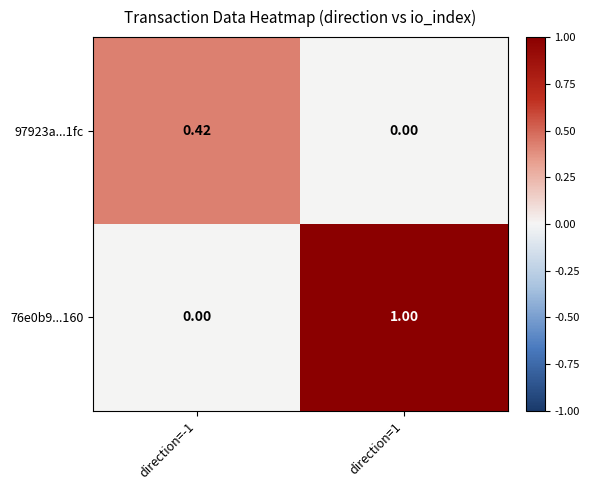

Is the value of 76e0b9...160 at direction=-1 greater than the value of 97923a...1fc at direction=-1?

No